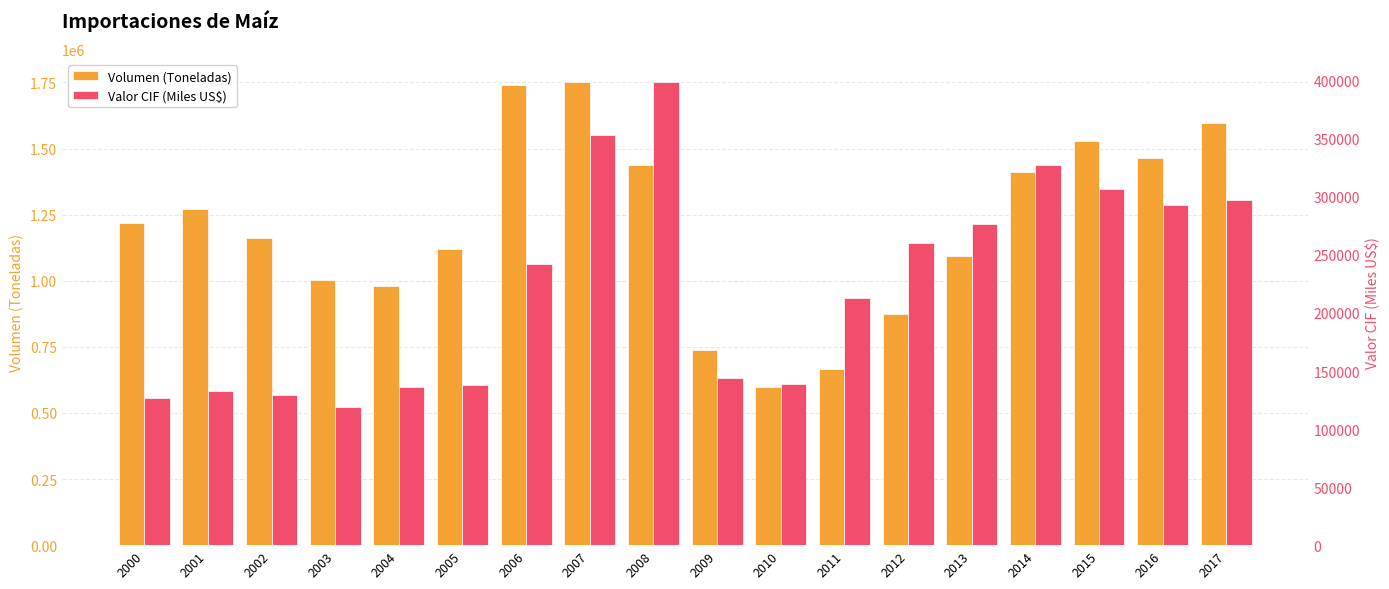

How many values in the Volumen (Toneladas) series are below 1217952?

9